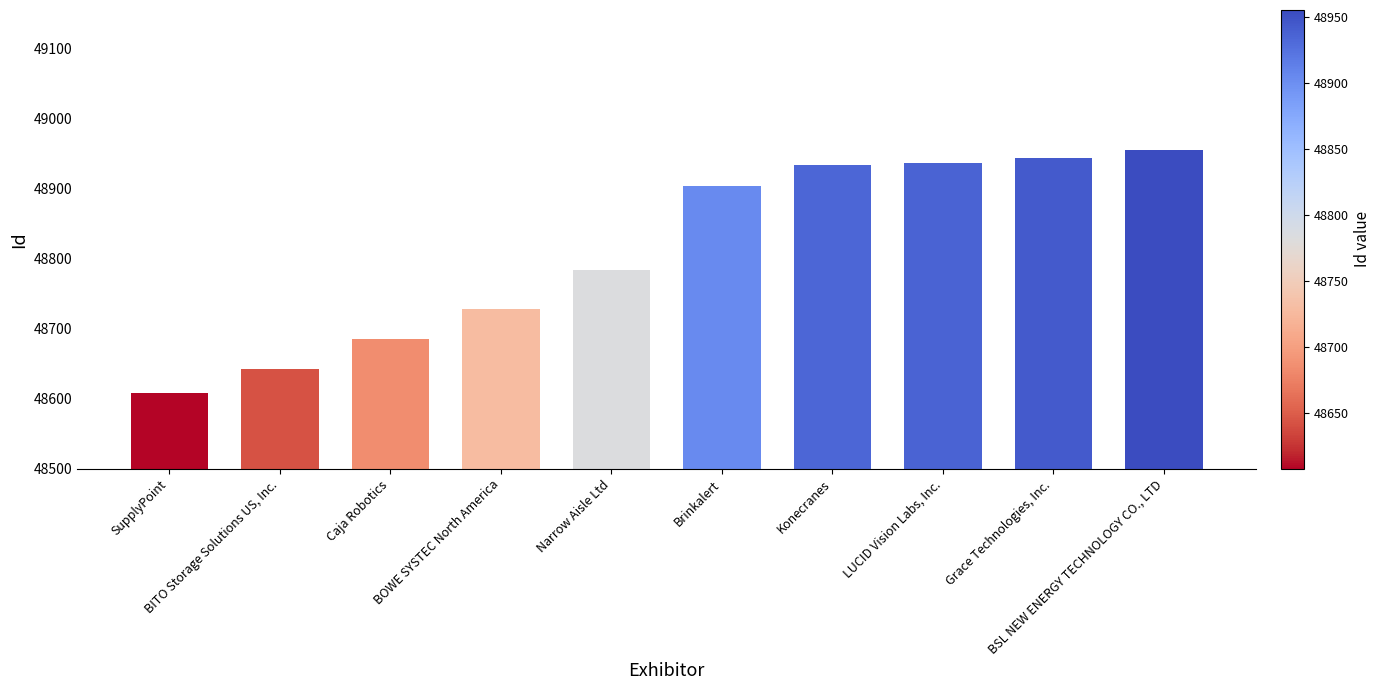

Reading right to left, transcribe all the data shown in this chart.

48955	48944	48937	48934	48904	48783	48728	48685	48642	48608